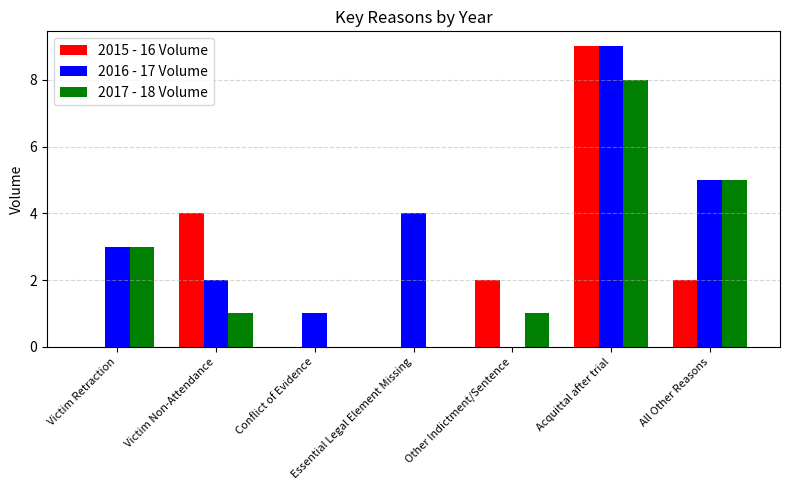

What is the maximum value for 2017 - 18 Volume?

8